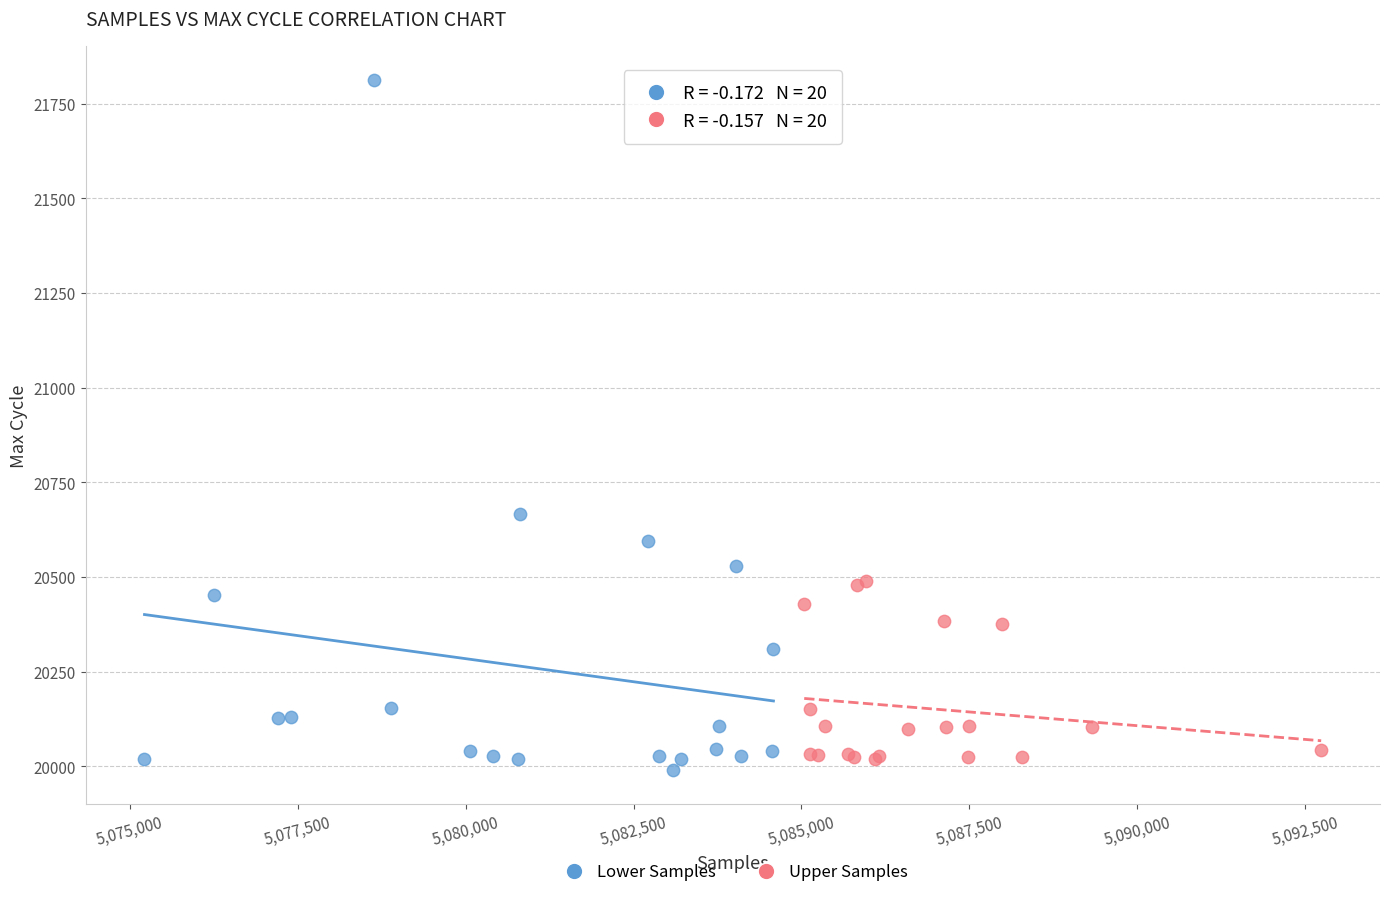

Which series has the widest spread of Y values?

Lower Samples